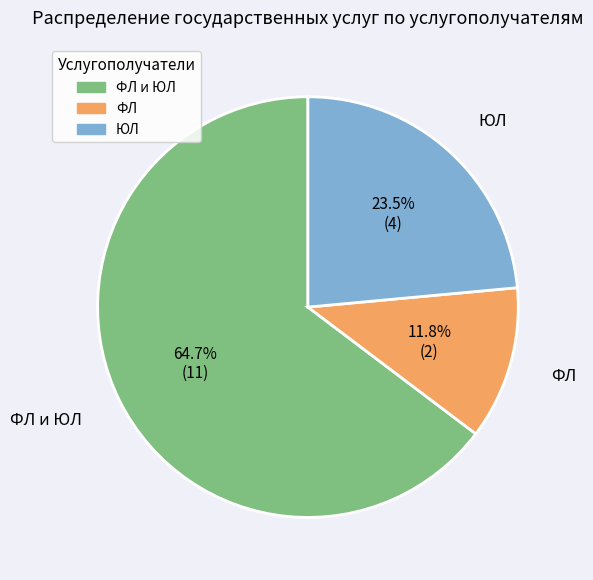

Rank the categories by value from highest to lowest.

ФЛ и ЮЛ, ЮЛ, ФЛ